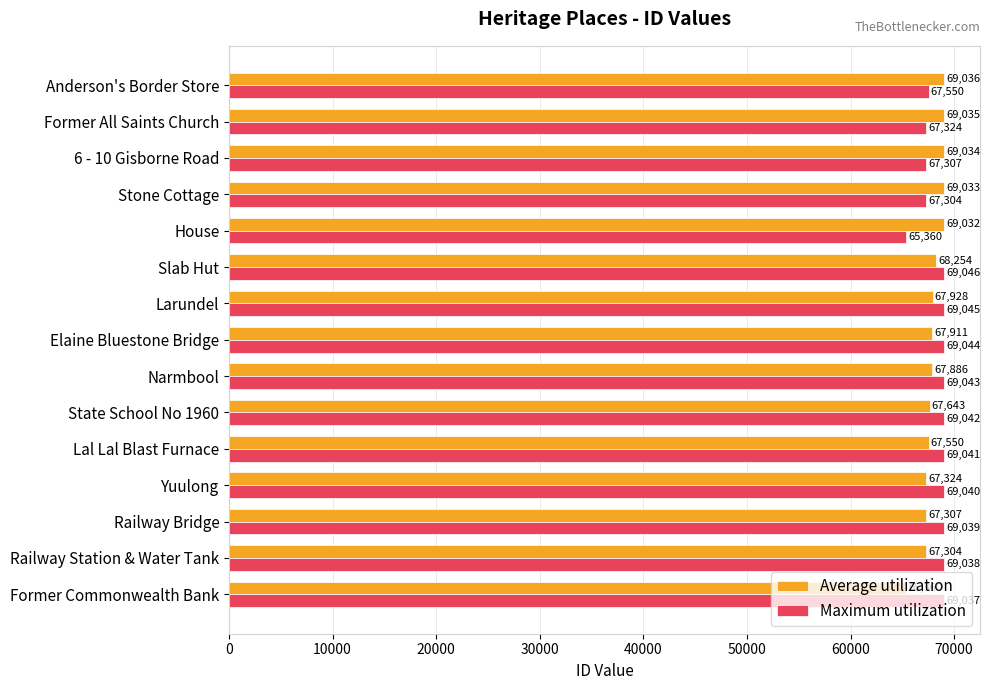

Which series changed the most between Yuulong and Slab Hut?

Average utilization